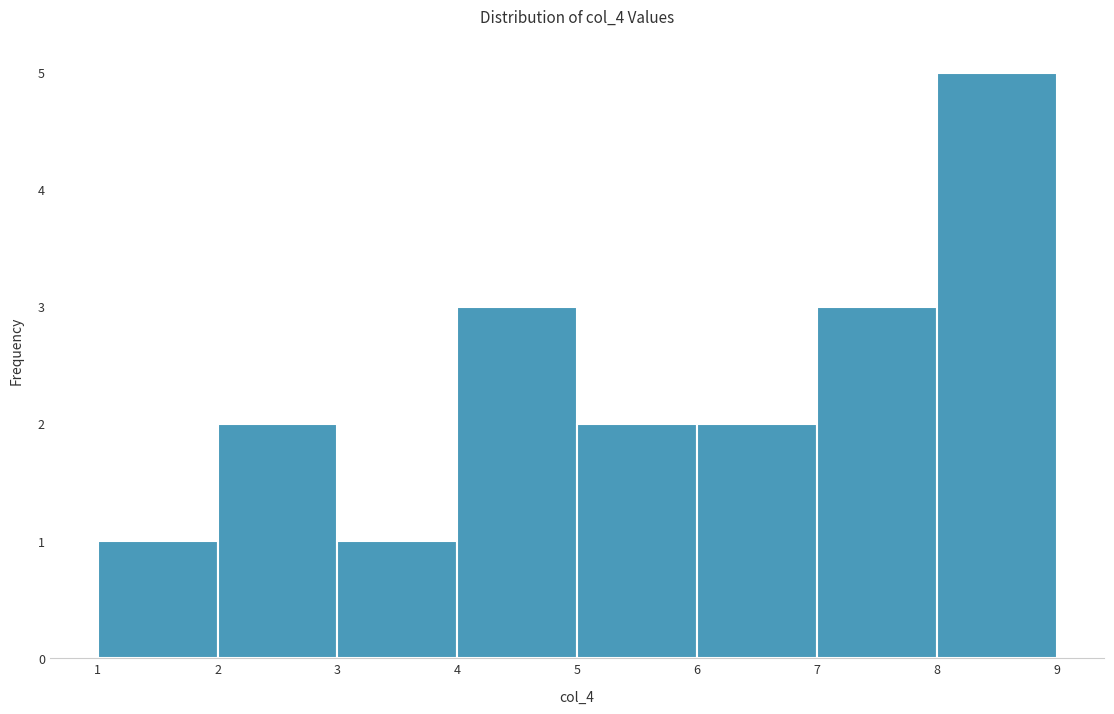

What is the height of the bar covering 5 to 6 on the x-axis? The values are not printed on the chart, so give them approximately, as read against the axis.

2